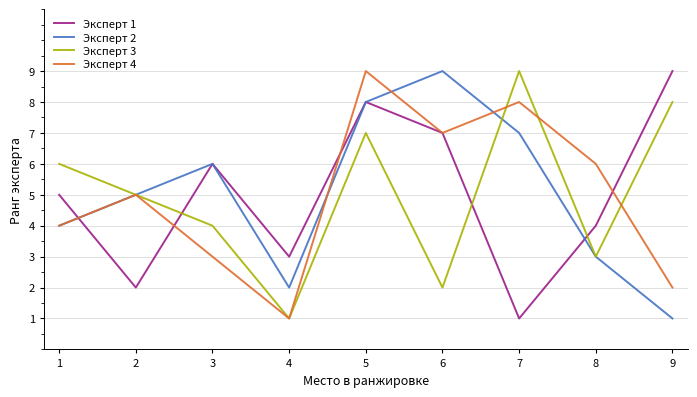

Is it true that Эксперт 4 equals 13 at 5?

False